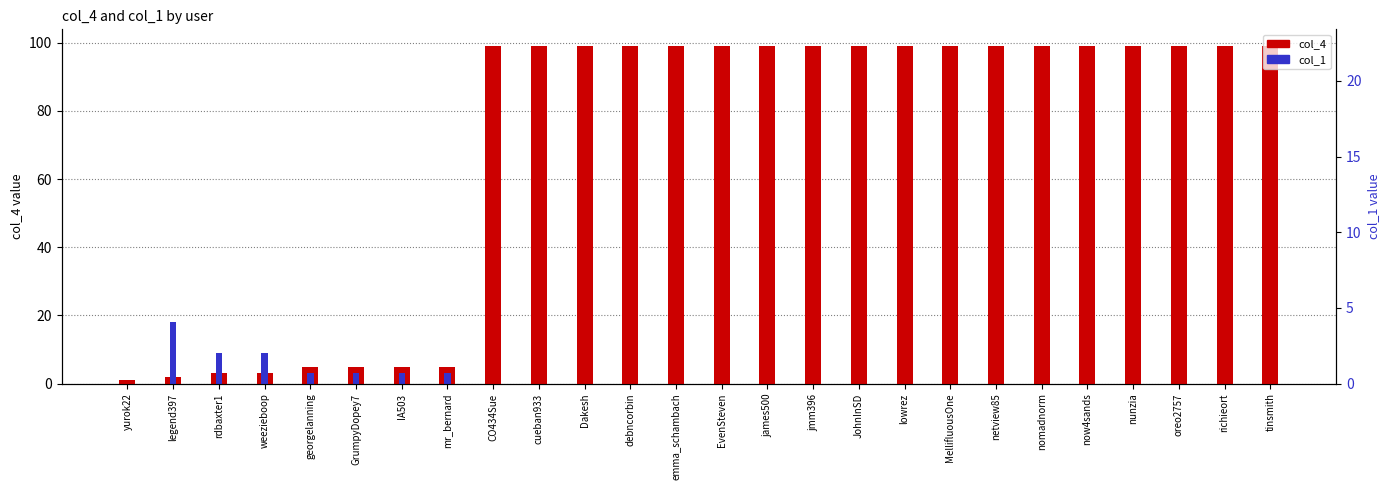

At which label does col_1 reach its peak?

legend397